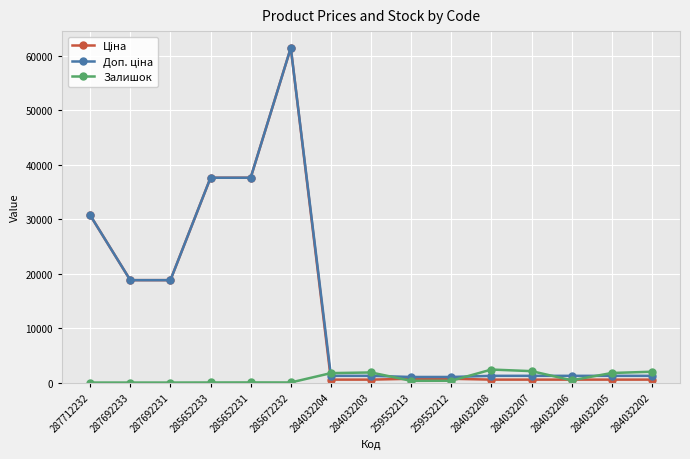

At which category is the sum across all series the highest?

285672232